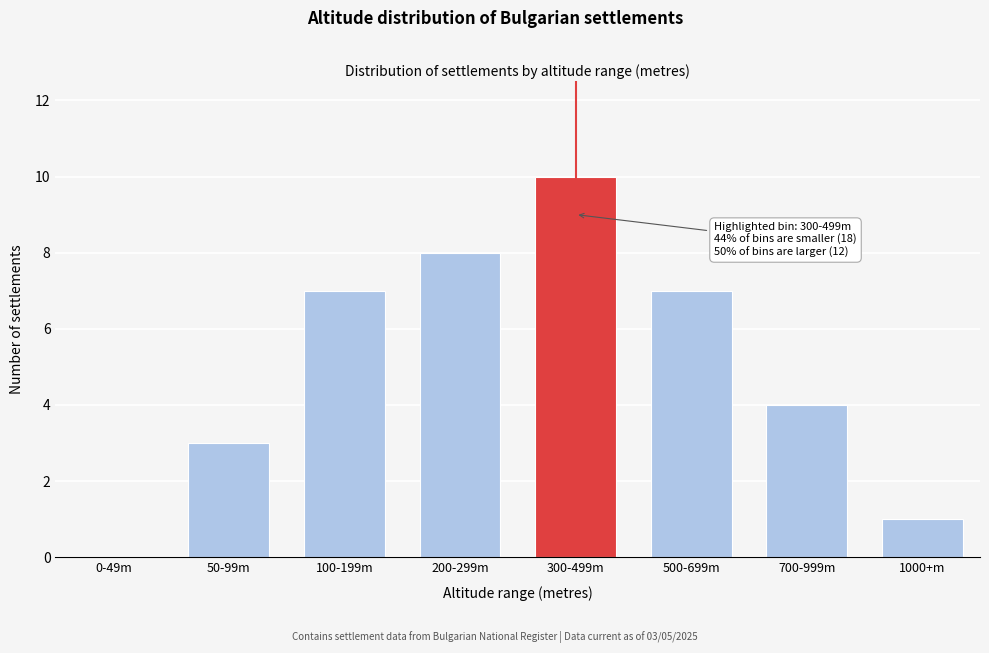

Reading right to left, transcribe all the data shown in this chart.

1000+m=1	700-999m=4	500-699m=7	300-499m=10	200-299m=8	100-199m=7	50-99m=3	0-49m=0